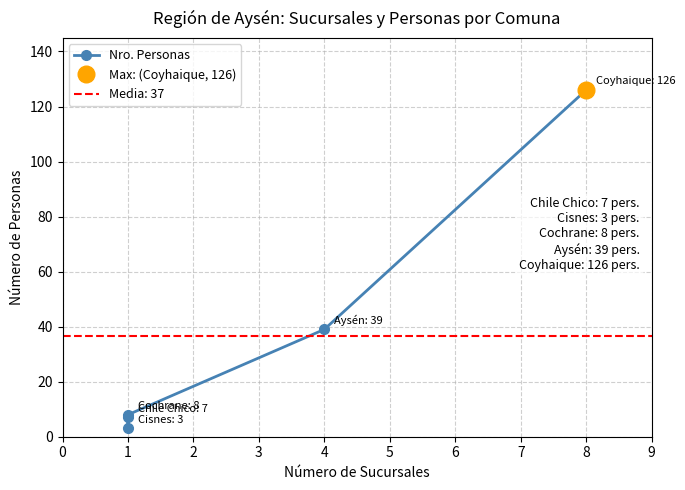

What is the value of the 5th point from the left?

126